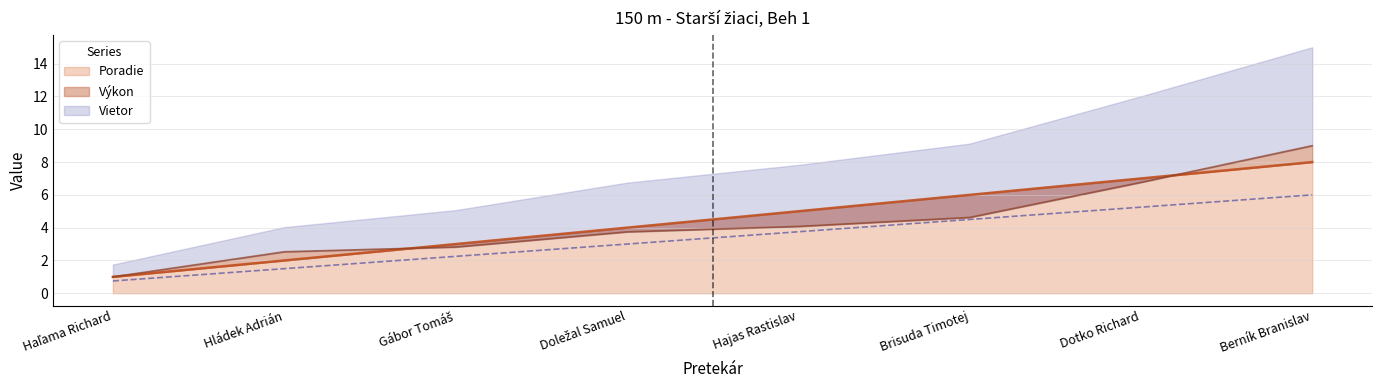

The value of Poradie at Brisuda Timotej is 6. True or false?

True